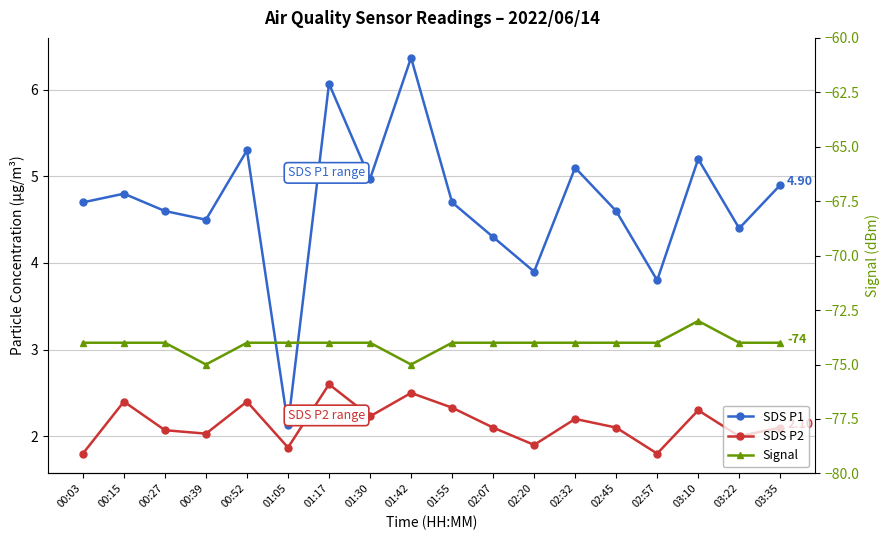

What is the label of the 4th point from the left?

00:39